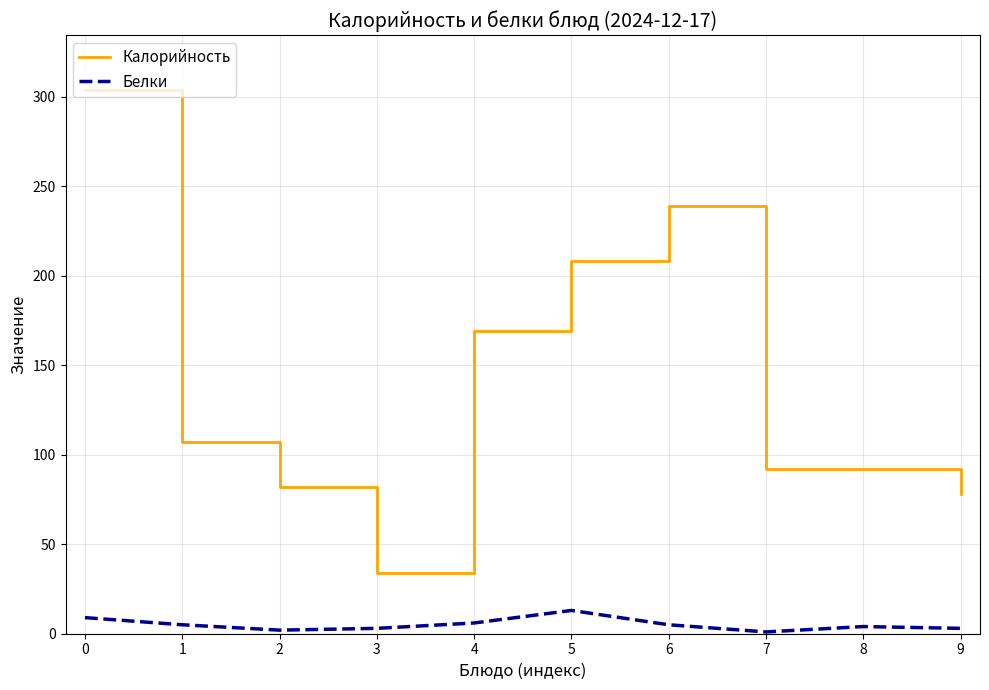

What value does the Калорийность series have at 1, to the nearest 5?

105